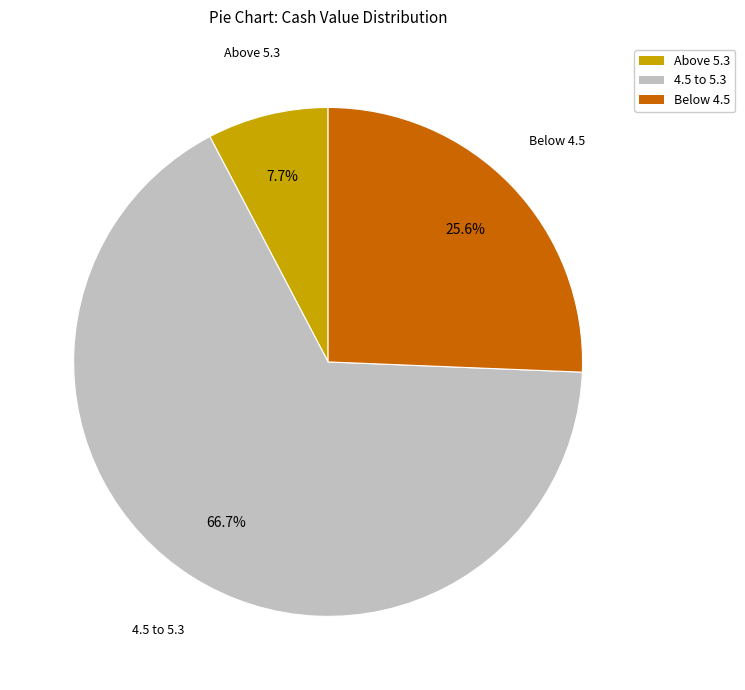

Is there a majority slice in this chart?

Yes